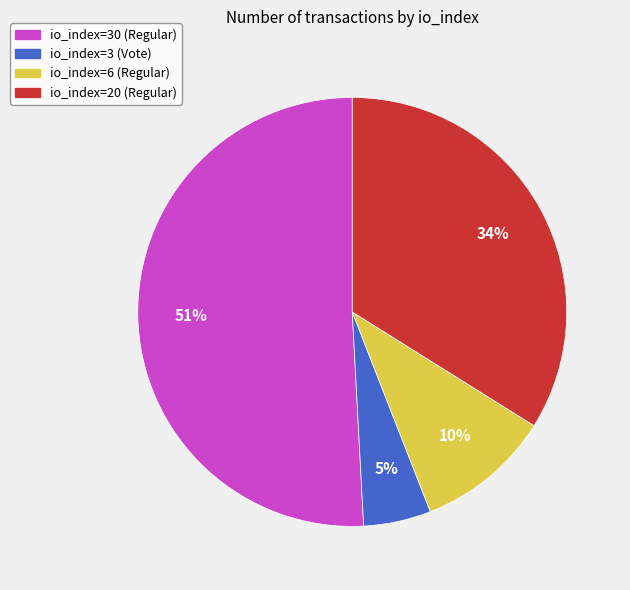

What is the largest slice in the pie chart?

io_index=30 (Regular)